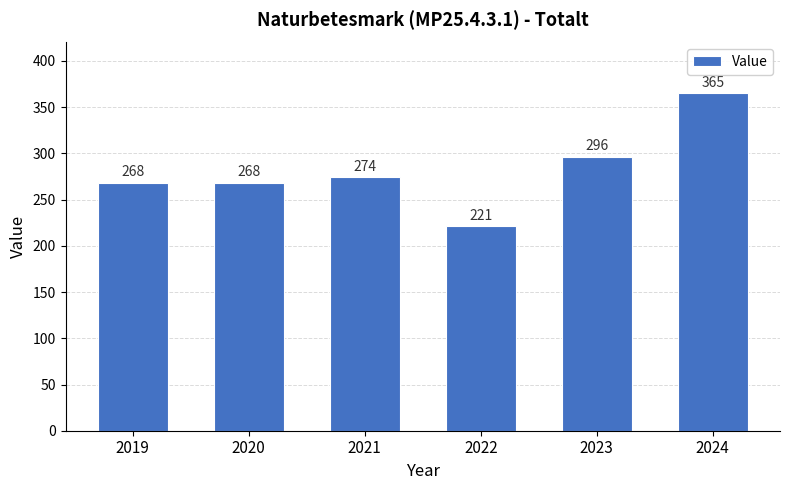

True or false: the data shows 119 at 2021.

False